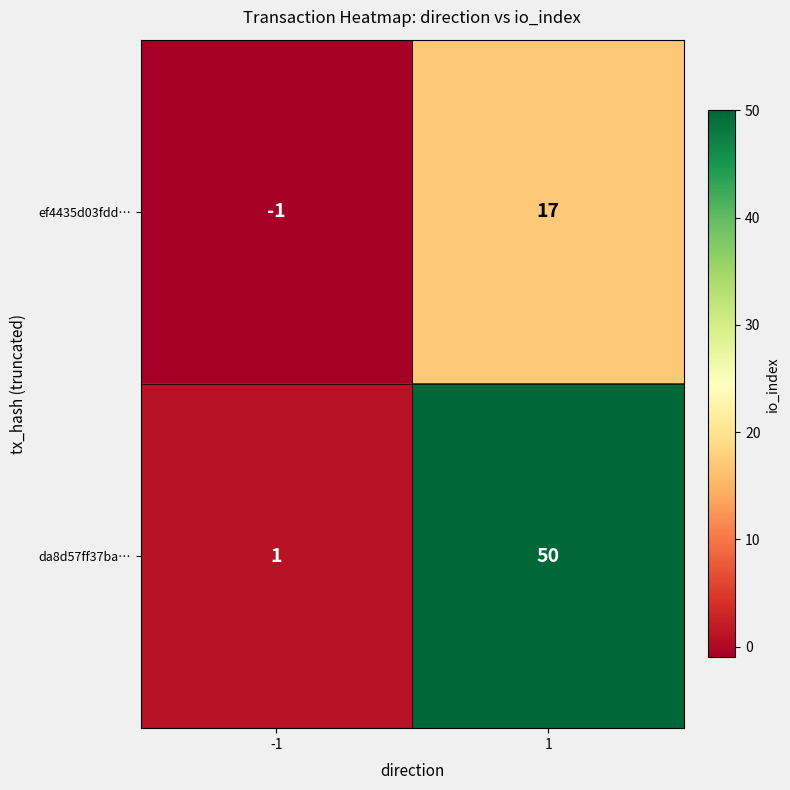

The da8d57ff37ba… series shows 50 at 1. True or false?

True